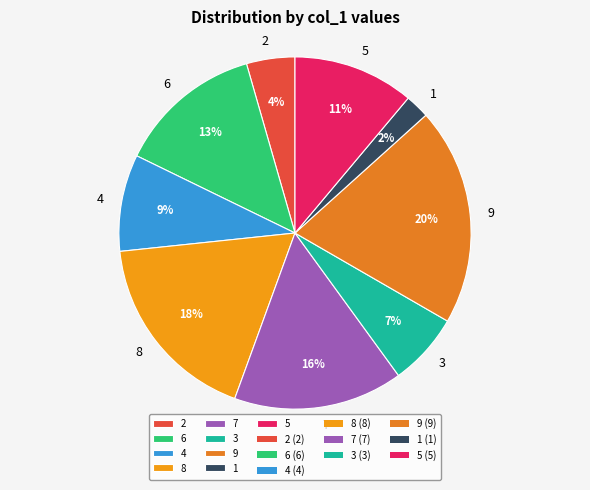

Does 9 account for over 50% of the chart?

No